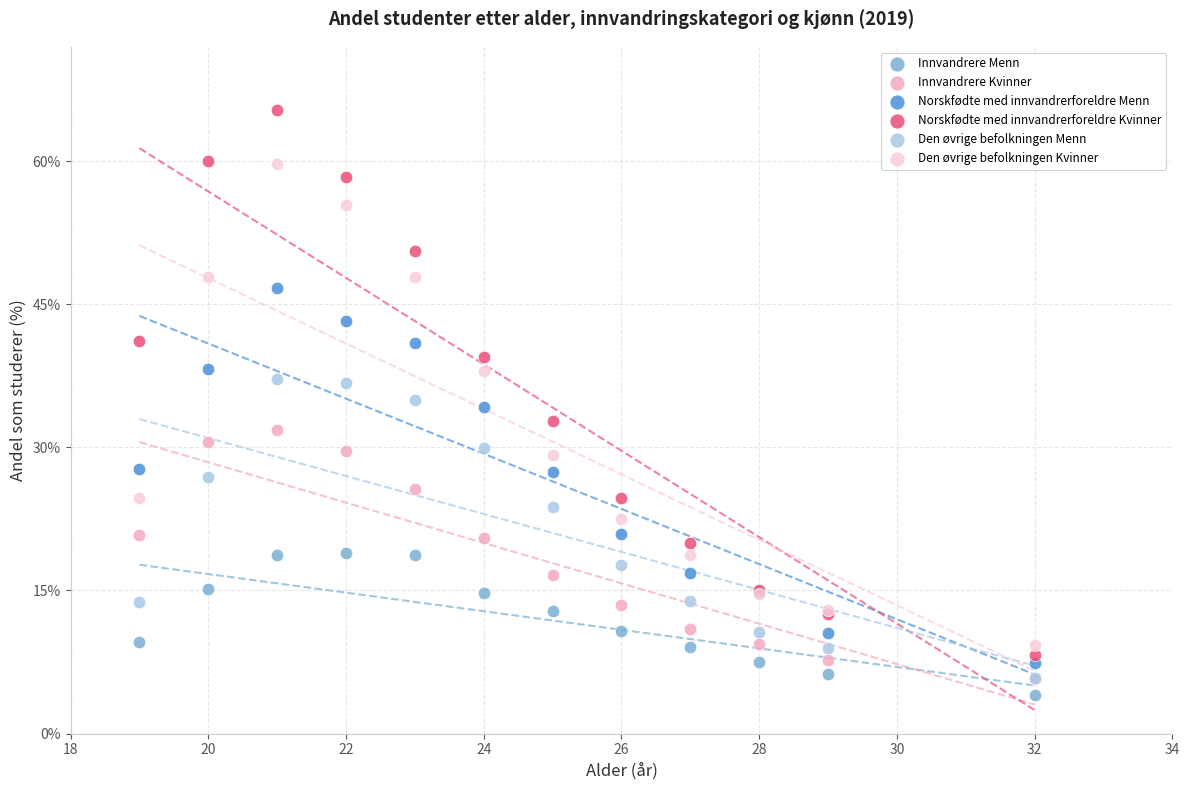

What are all the series names shown in the legend?

Innvandrere Menn, Innvandrere Kvinner, Norskfødte med innvandrerforeldre Menn, Norskfødte med innvandrerforeldre Kvinner, Den øvrige befolkningen Menn, Den øvrige befolkningen Kvinner